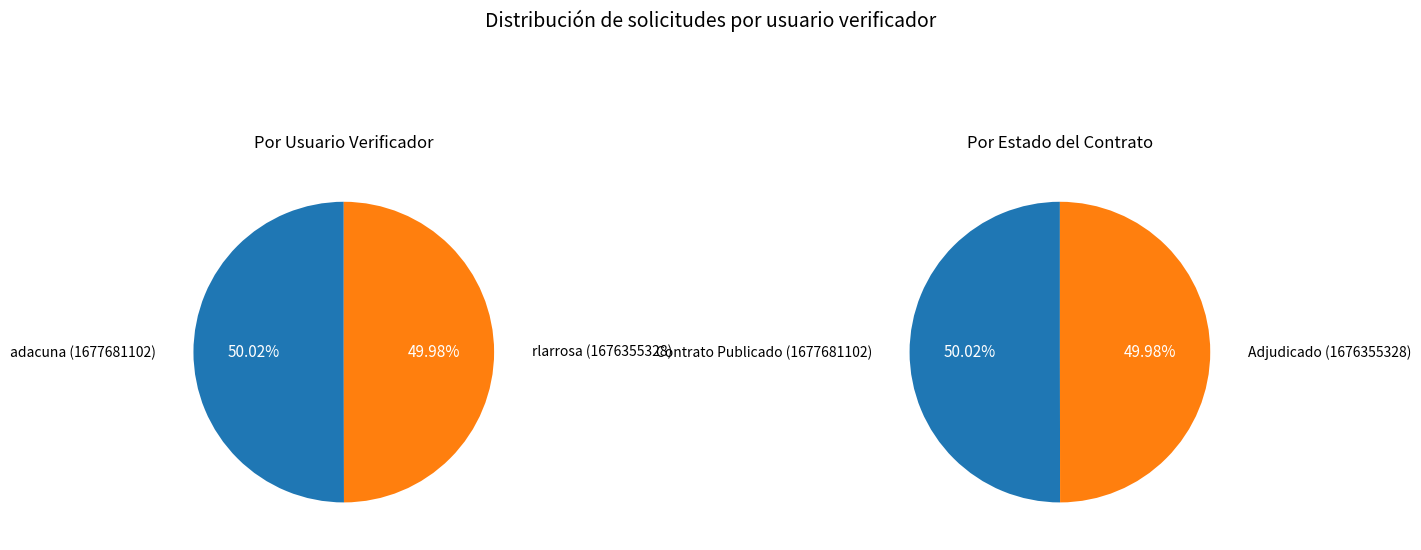

What percentage is the adacuna slice, to the nearest percent?

50%